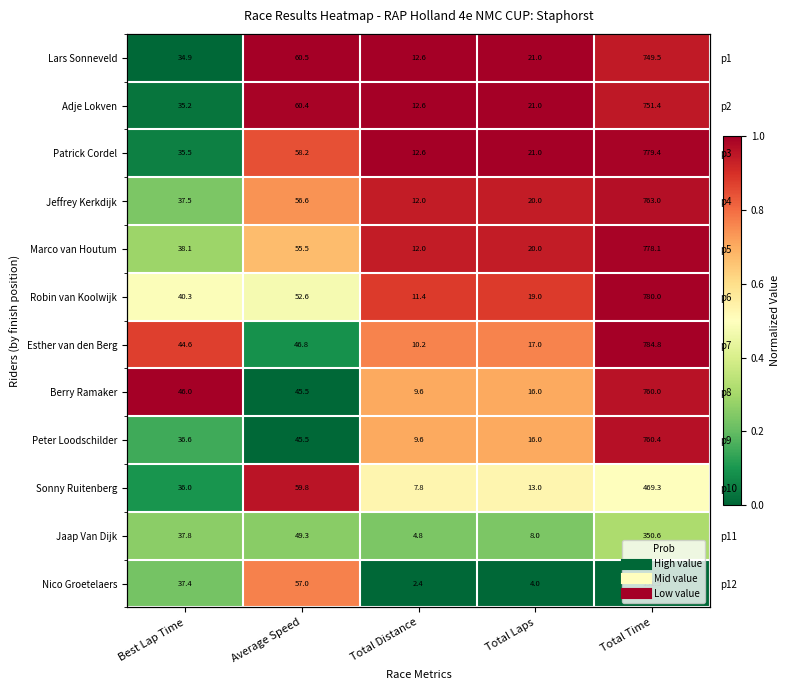

How many categories are shown in the chart?

5